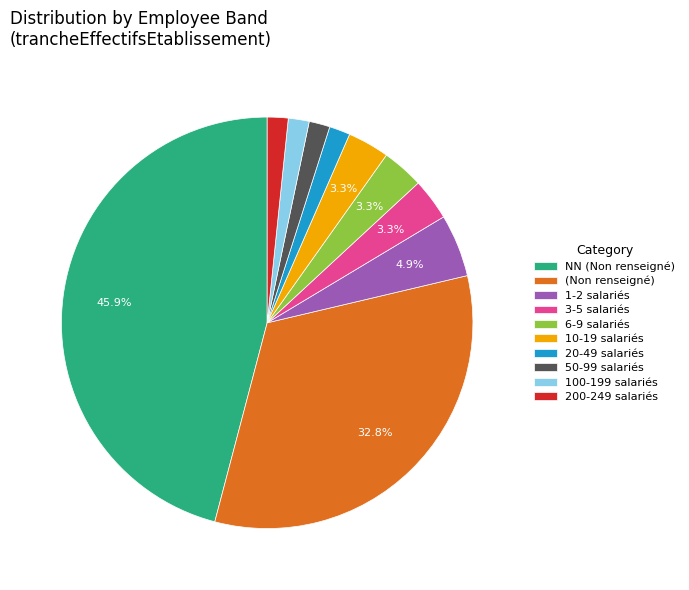

How many segments does this pie chart have?

10